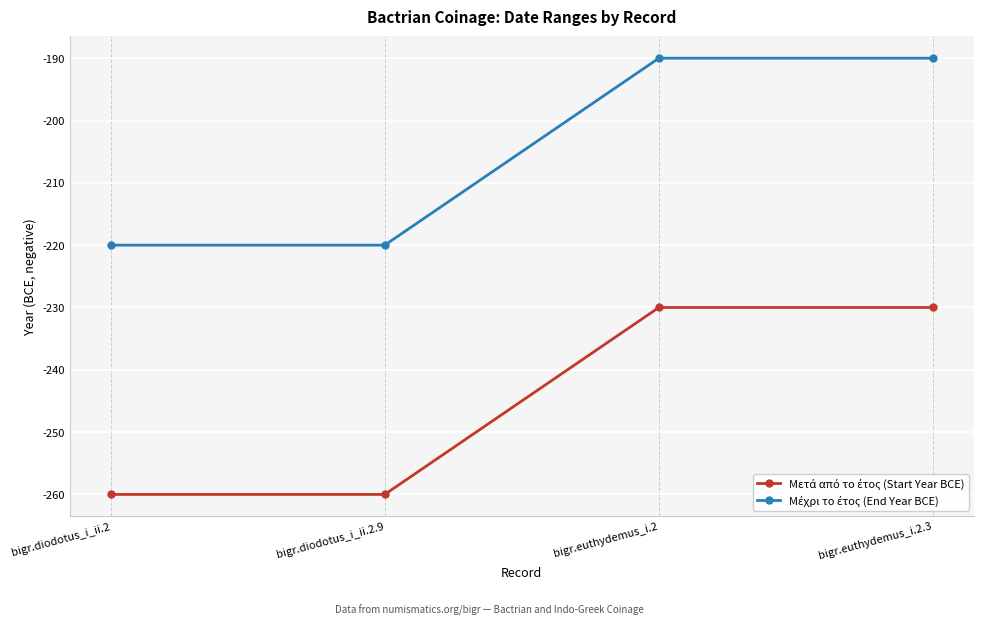

What is the greatest value displayed?

-190